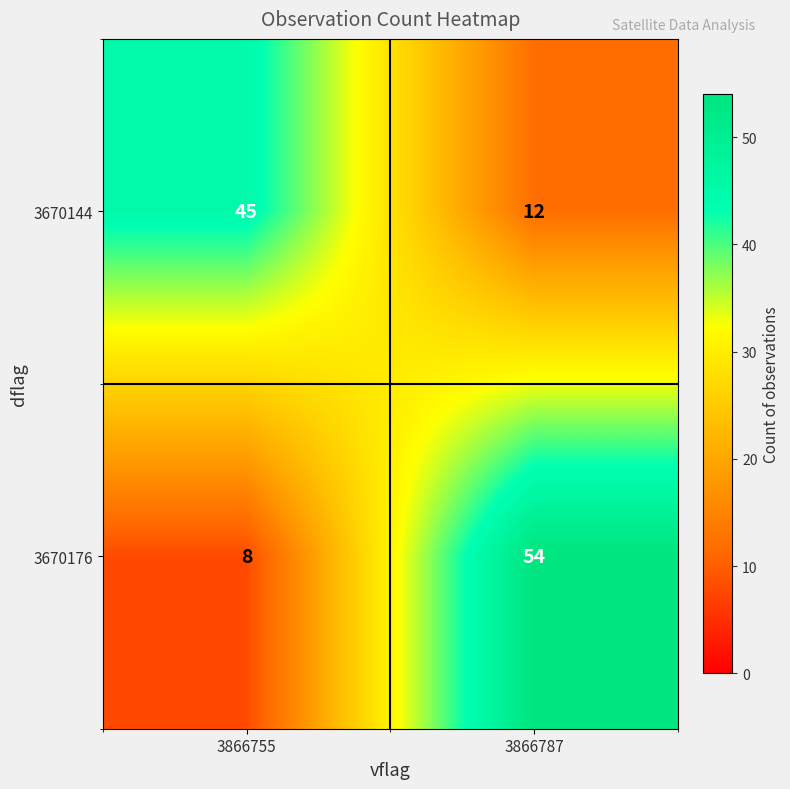

What is the sum of all 3670176 values?

62